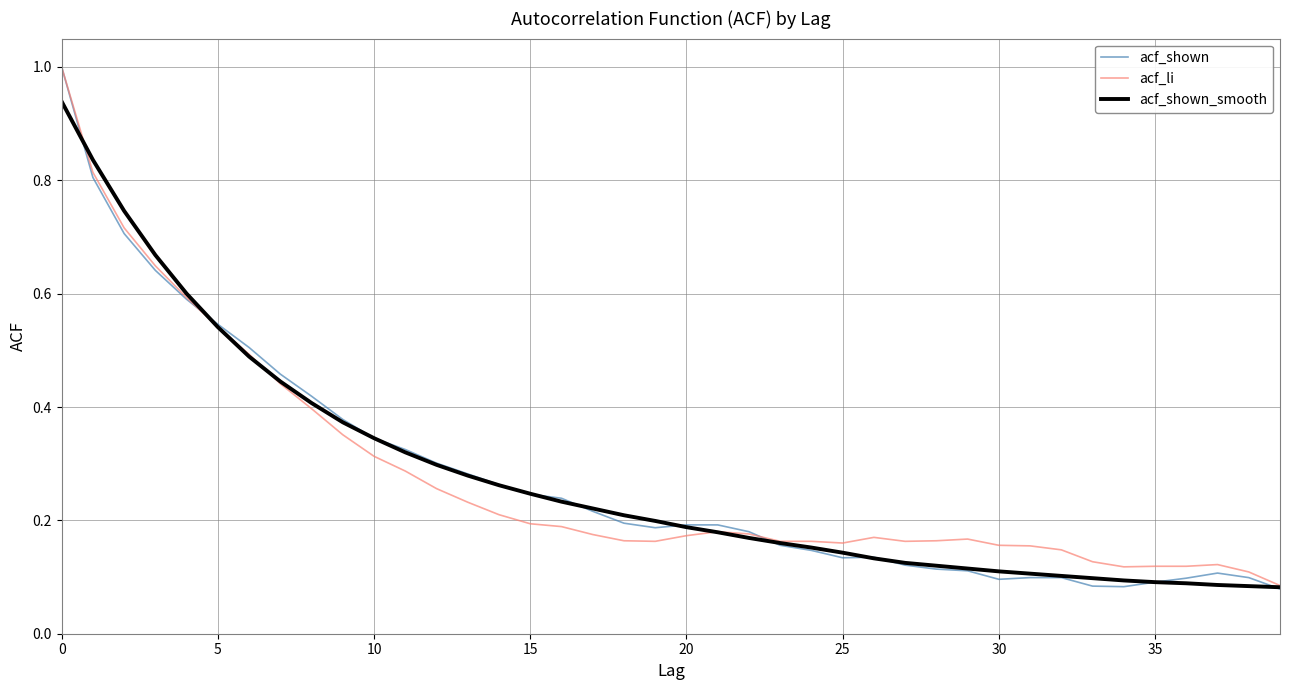

How many series are shown in this chart?

3